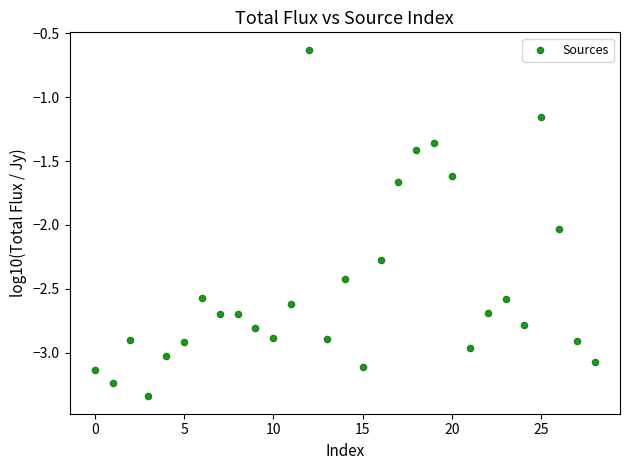

What is the range of Y values (max minus min)?

2.7